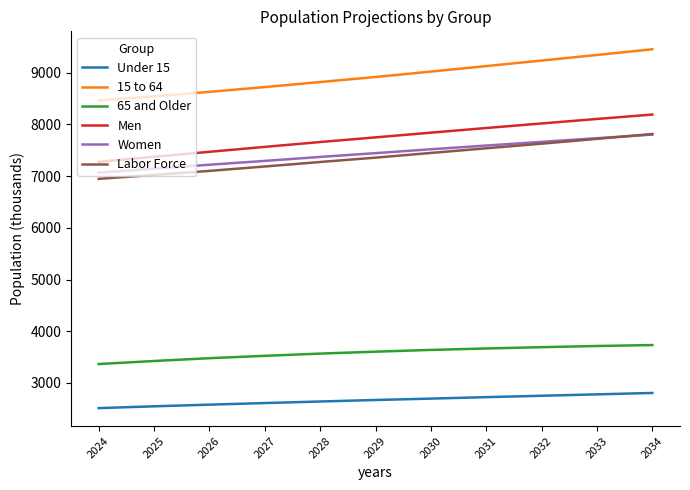

What is the smallest value displayed?

2514